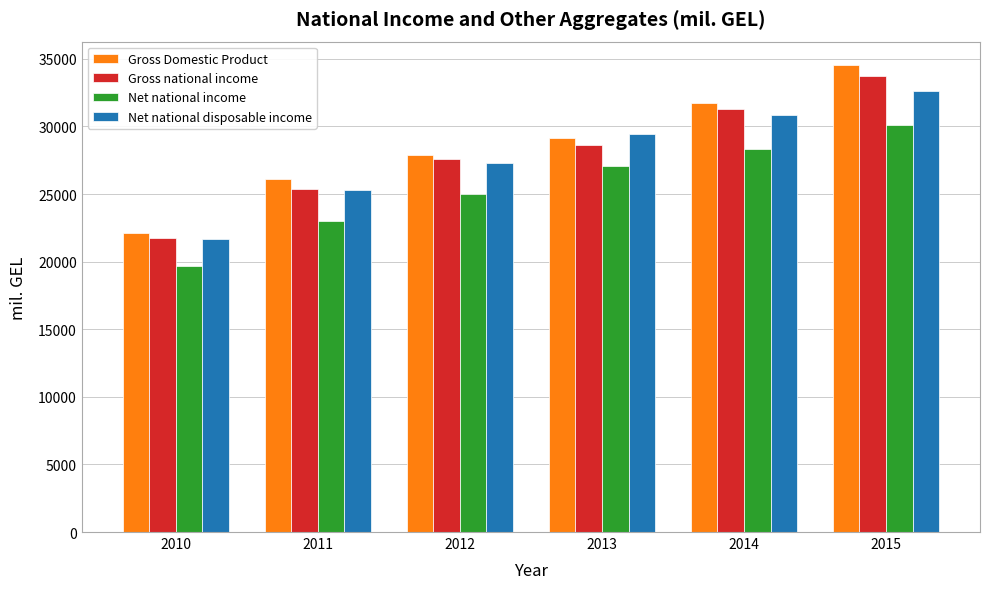

Rank the categories by Gross national income value from lowest to highest.

2010, 2011, 2012, 2013, 2014, 2015